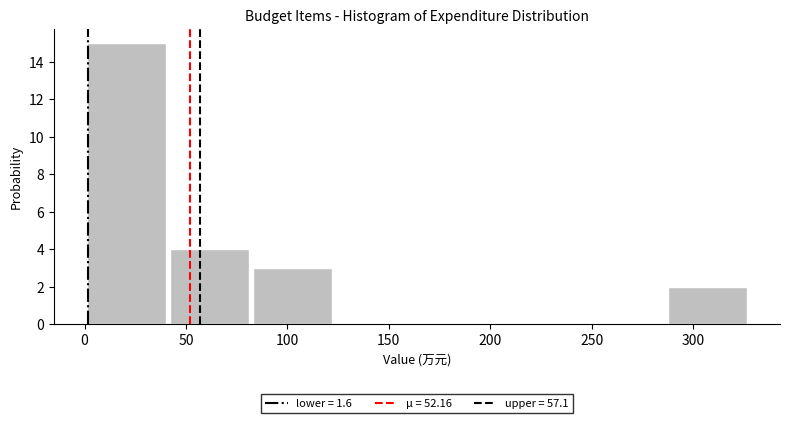

What is the height of the bar covering 285 to 330 on the x-axis? Neither the bar edges nor the heights are printed on the chart, so give them approximately, as read against the axes.

2